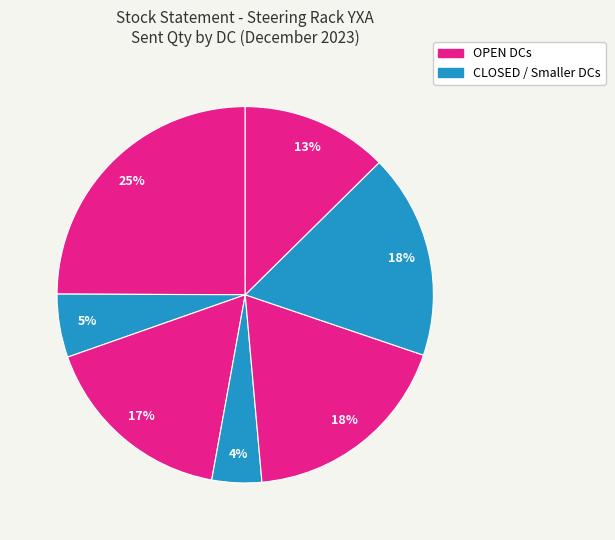

Is there a majority slice in this chart?

No